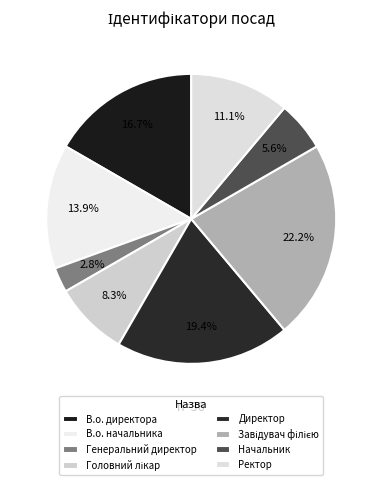

What is the total percentage of Директор and Завідувач філією?

41.7%